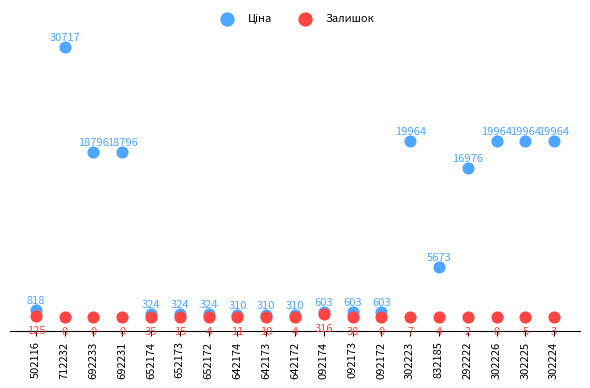

In the Залишок series, what Y value is closest to 158?

125.0